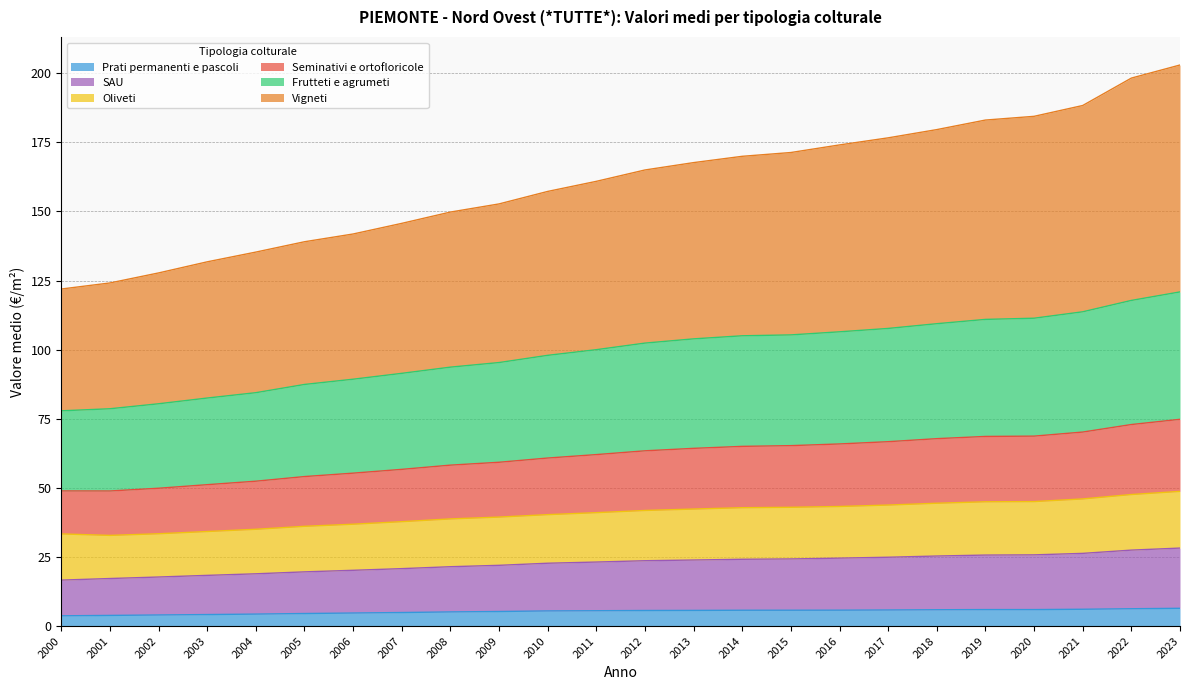

Where is Prati permanenti e pascoli nearest to the value 5?

2007